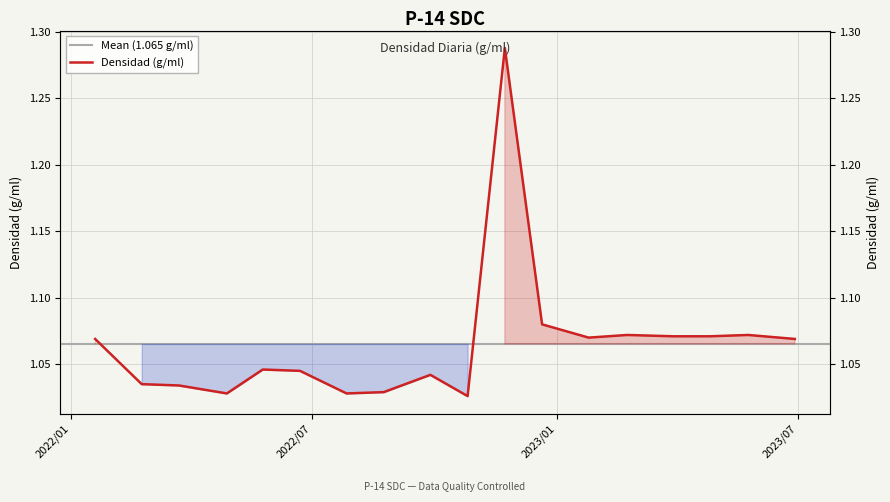

At which category does the data reach its first local peak?

2022/5/25